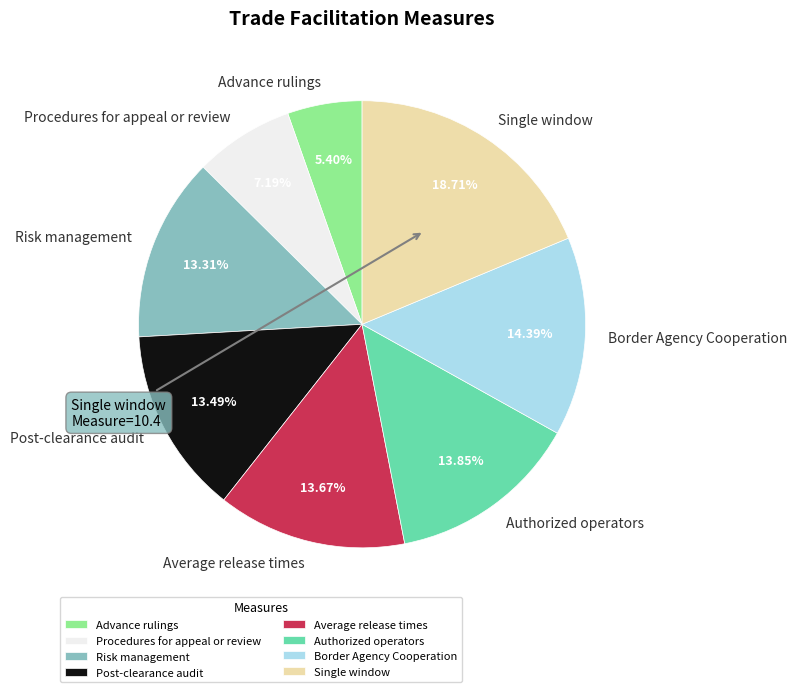

The Procedures for appeal or review slice represents 7% of the pie. True or false?

True